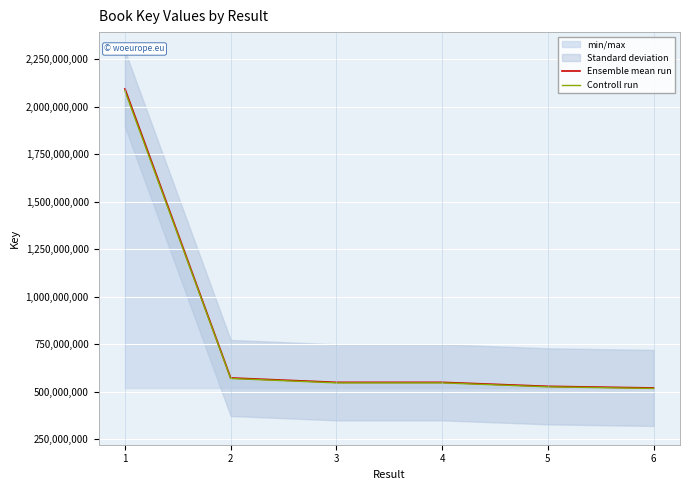

Which has a higher value, 1 or 6?

1